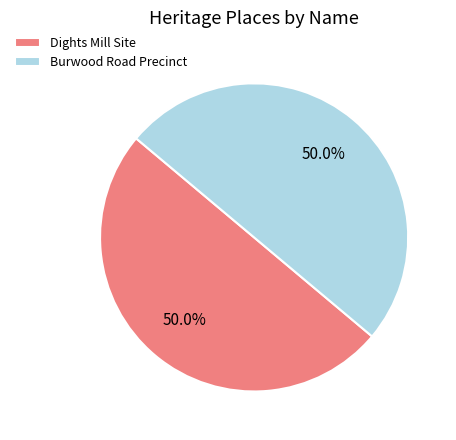

What percentage is NOT represented by Burwood Road Precinct?

50.0%